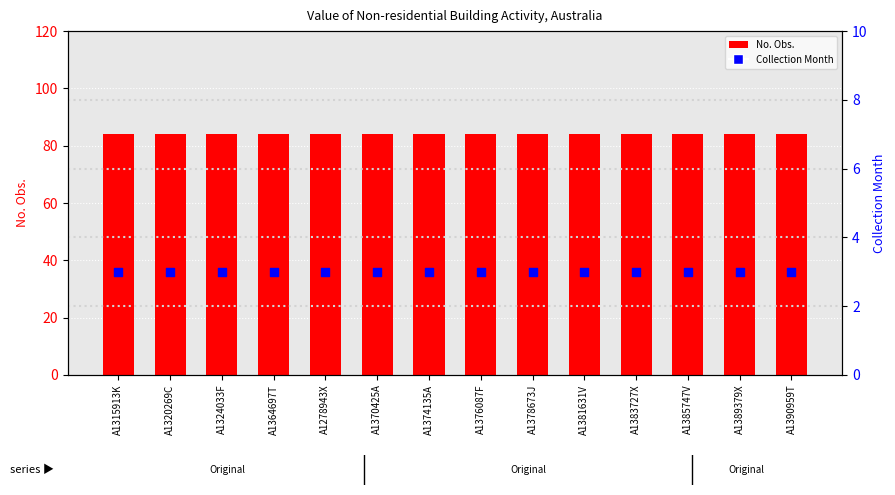

At how many categories does at least one series exceed 63?

14